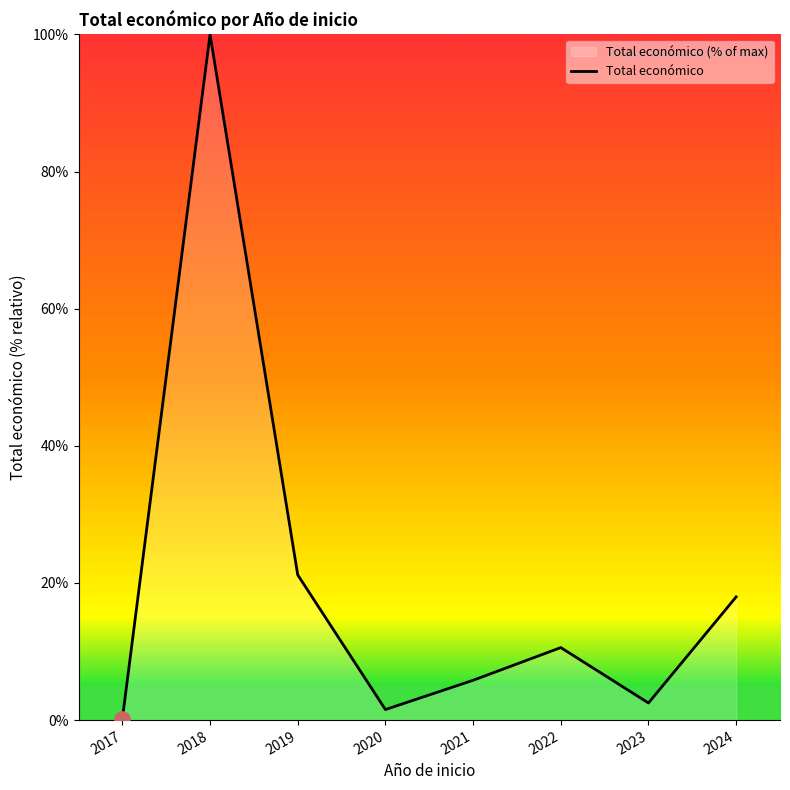

Approximately how many times larger is the value at 2018 compared to 2019?

4.7